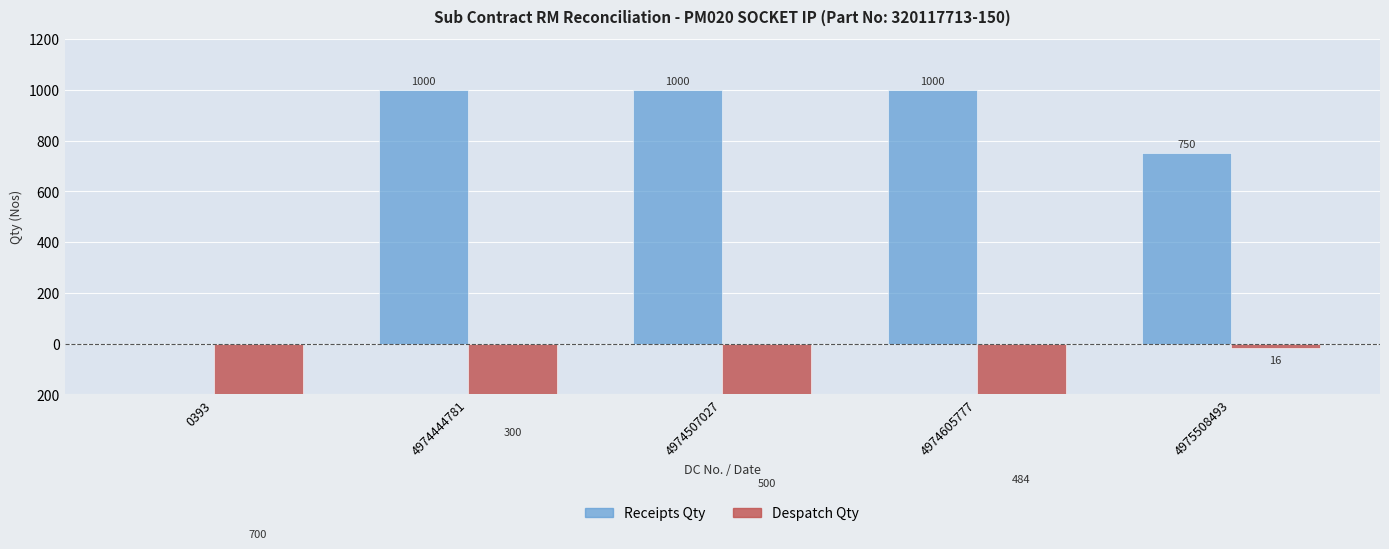

What are all the series names shown in the legend?

Receipts Qty, Despatch Qty